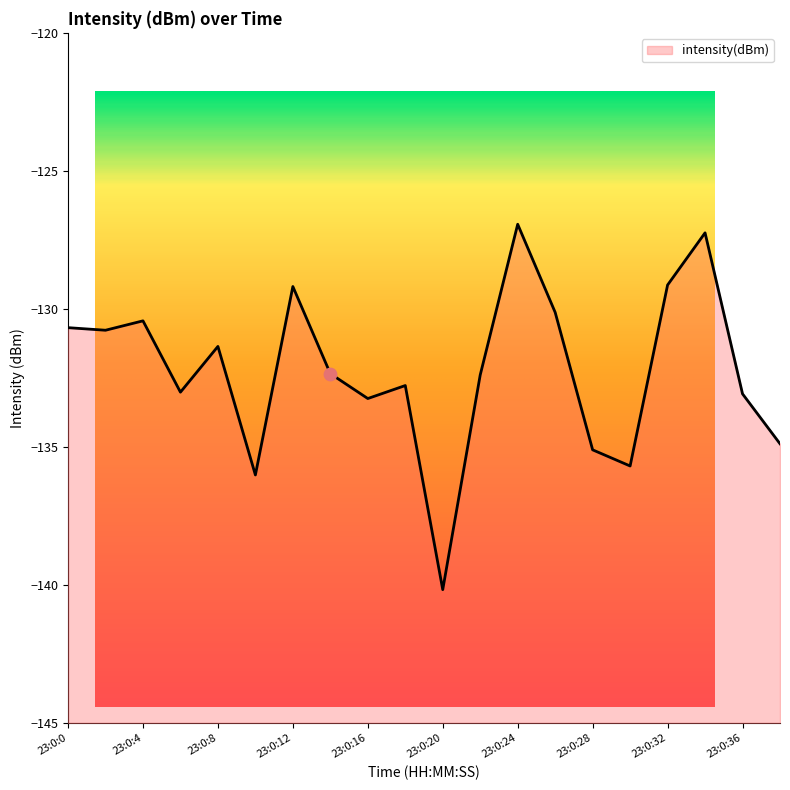

Which has a higher value, 23:0:30 or 23:0:18?

23:0:18